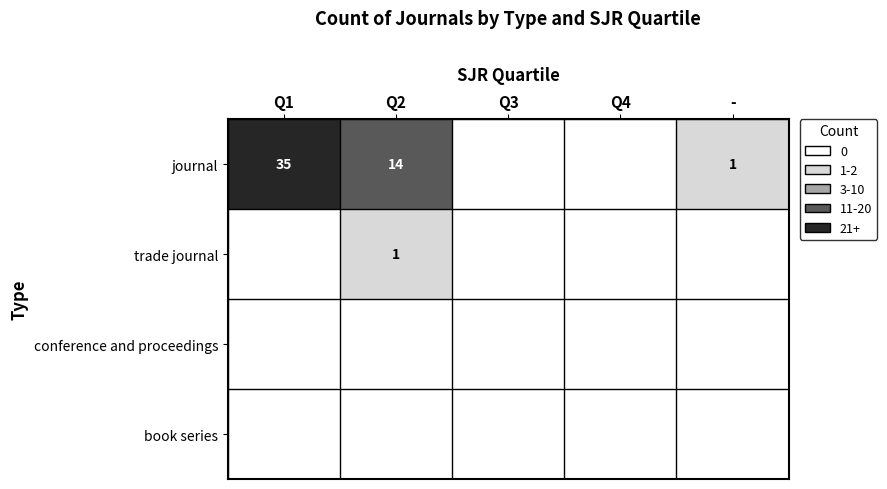

The trade journal series shows 1 at Q2. True or false?

True